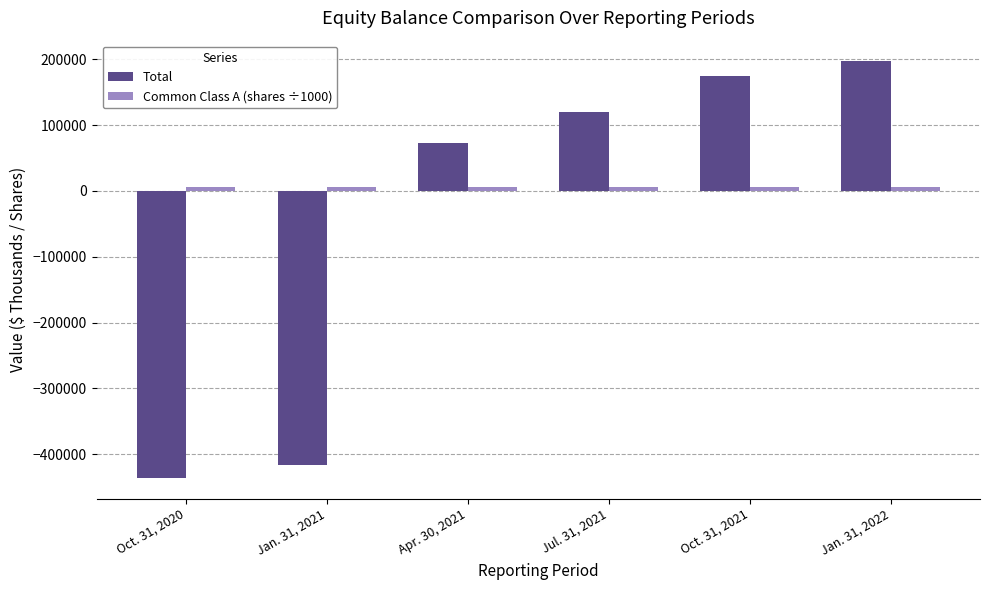

How many negative values does the Total series have?

2